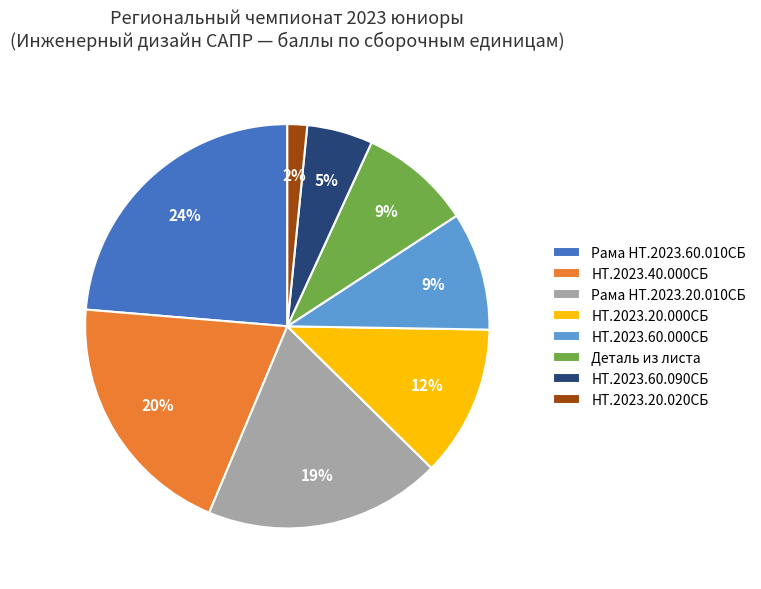

What percentage is the Деталь из листа slice, to the nearest percent?

9%